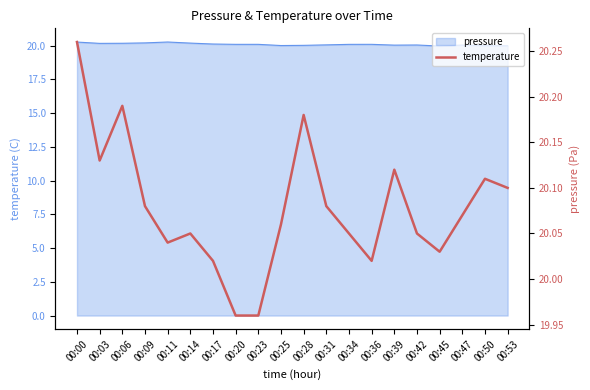

What is the average value?

20.1